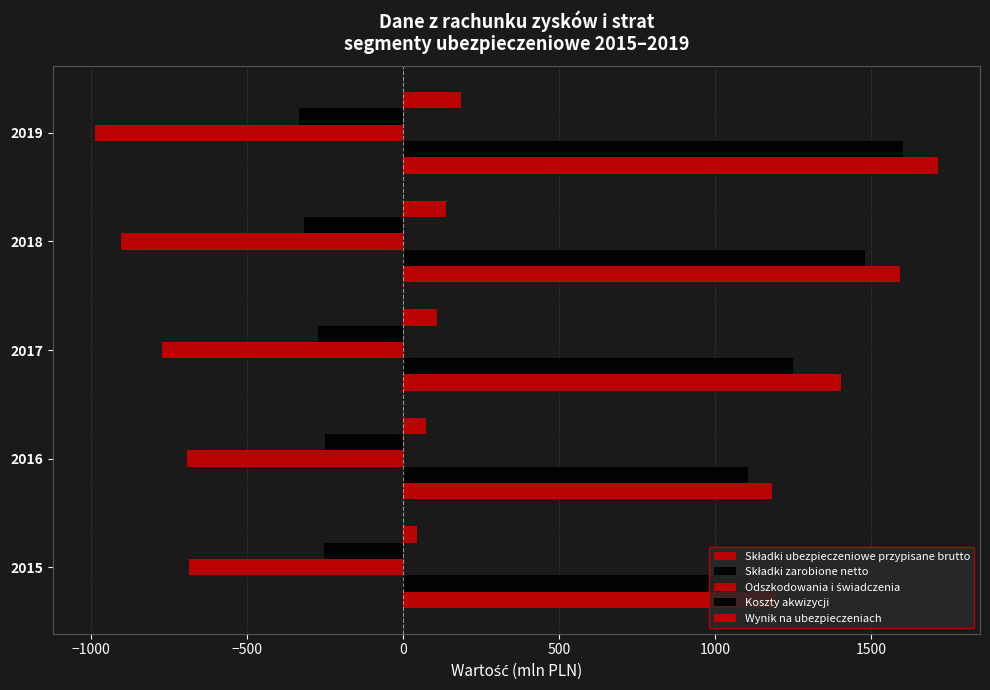

How many series are shown in this chart?

5